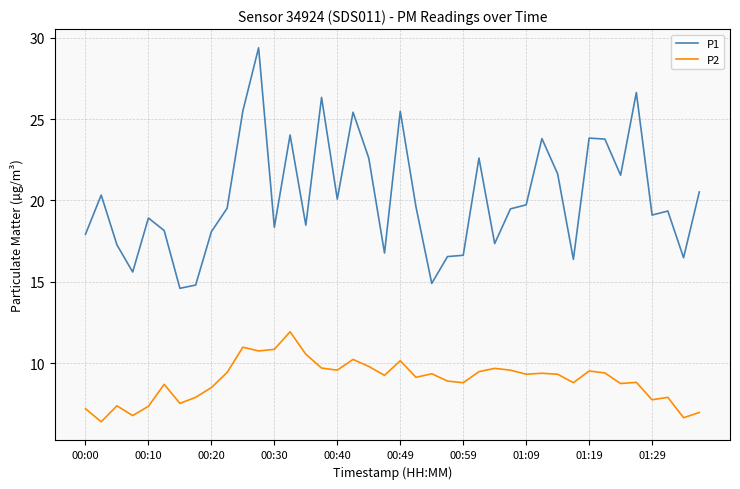

What is the maximum value for P1?

29.4